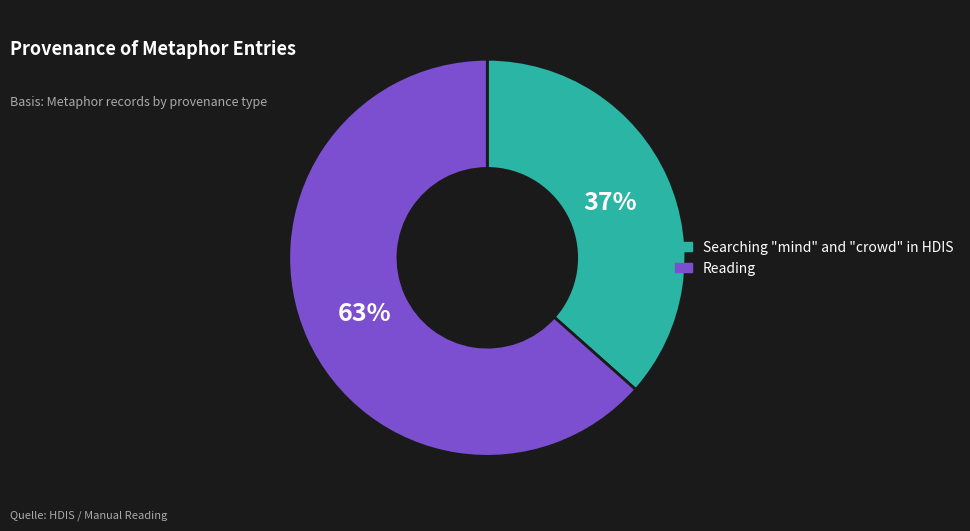

Rank the categories by value from lowest to highest.

Searching "mind" and "crowd" in HDIS, Reading